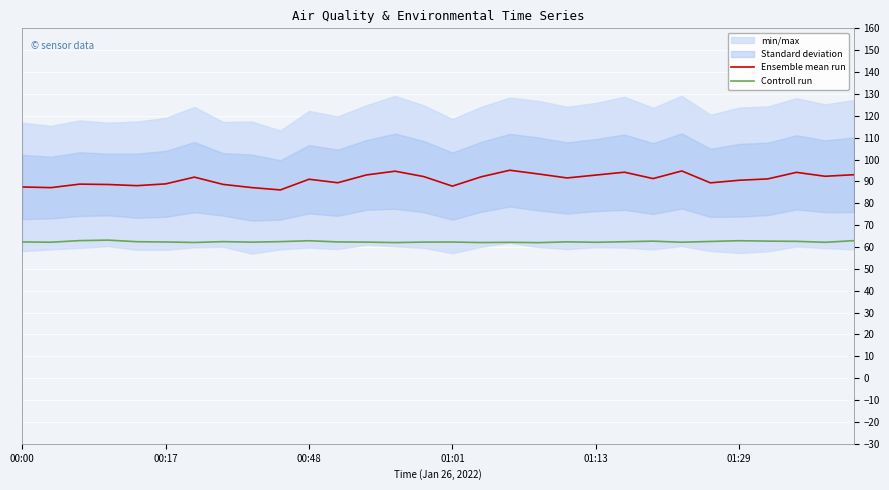

Which has a higher value, 26 or 27?

27